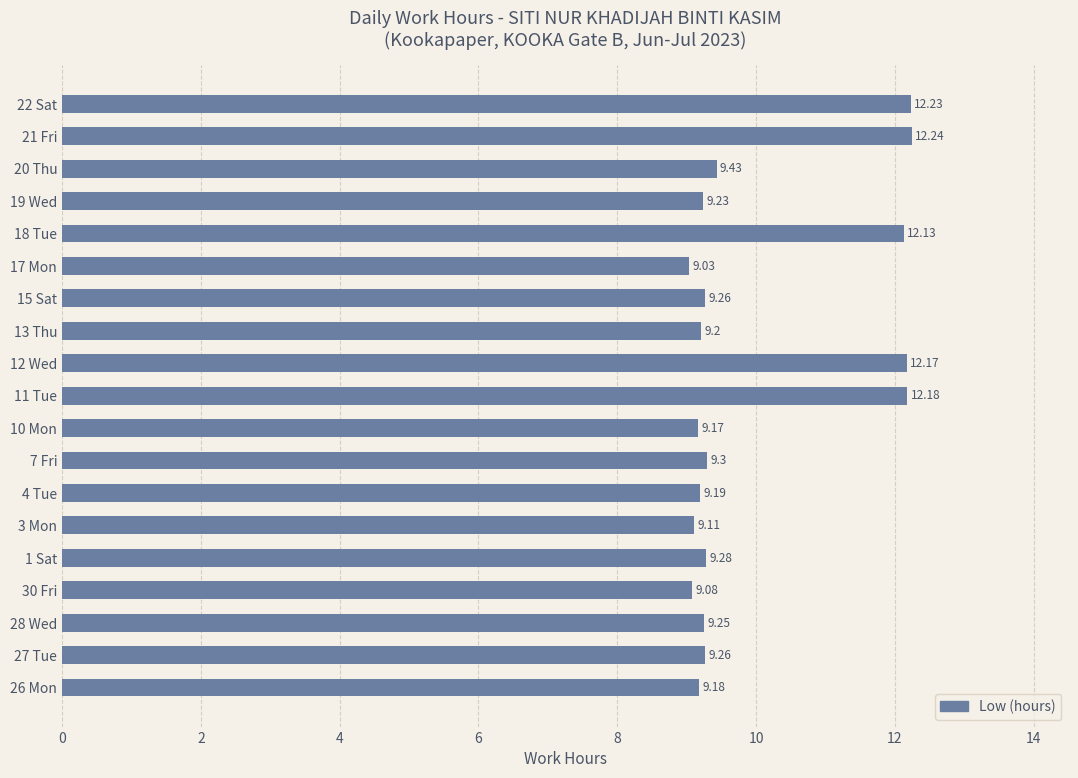

Approximately how many times larger is the value at 1 Sat compared to 11 Tue?

0.8